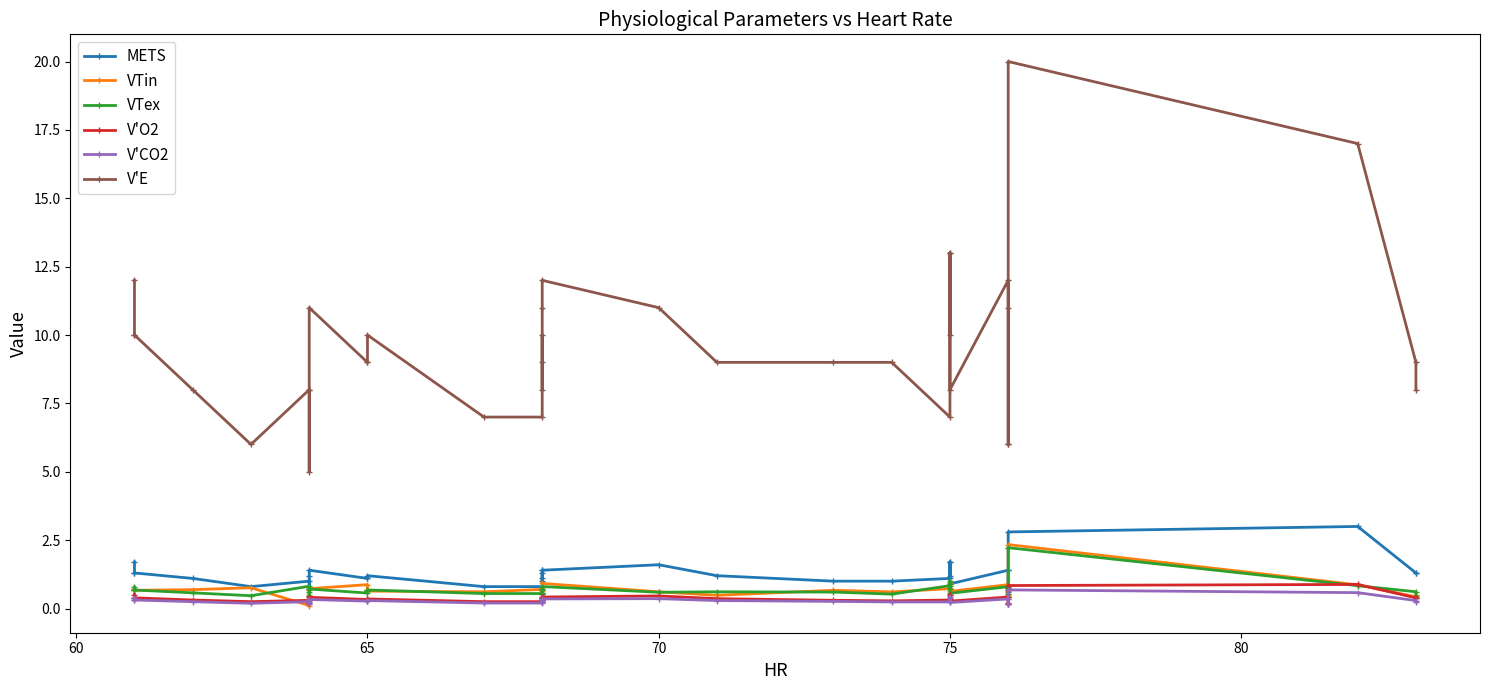

What position from the right is 70?

33